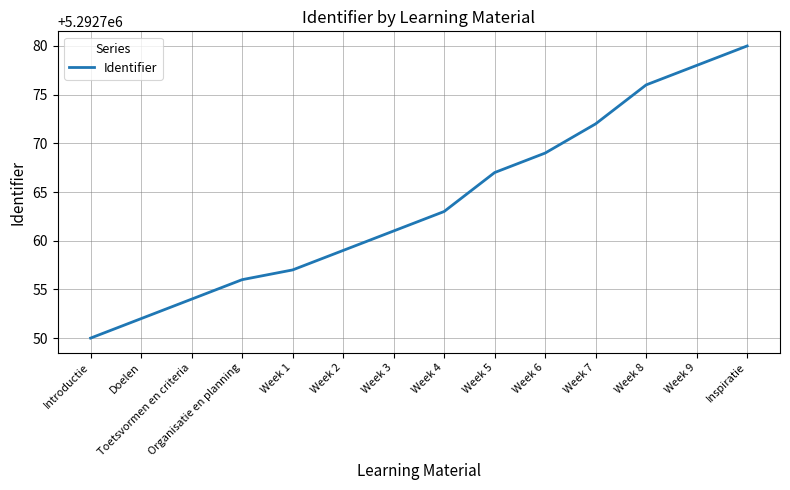

Where is the data nearest to the value 5292765?

Week 4